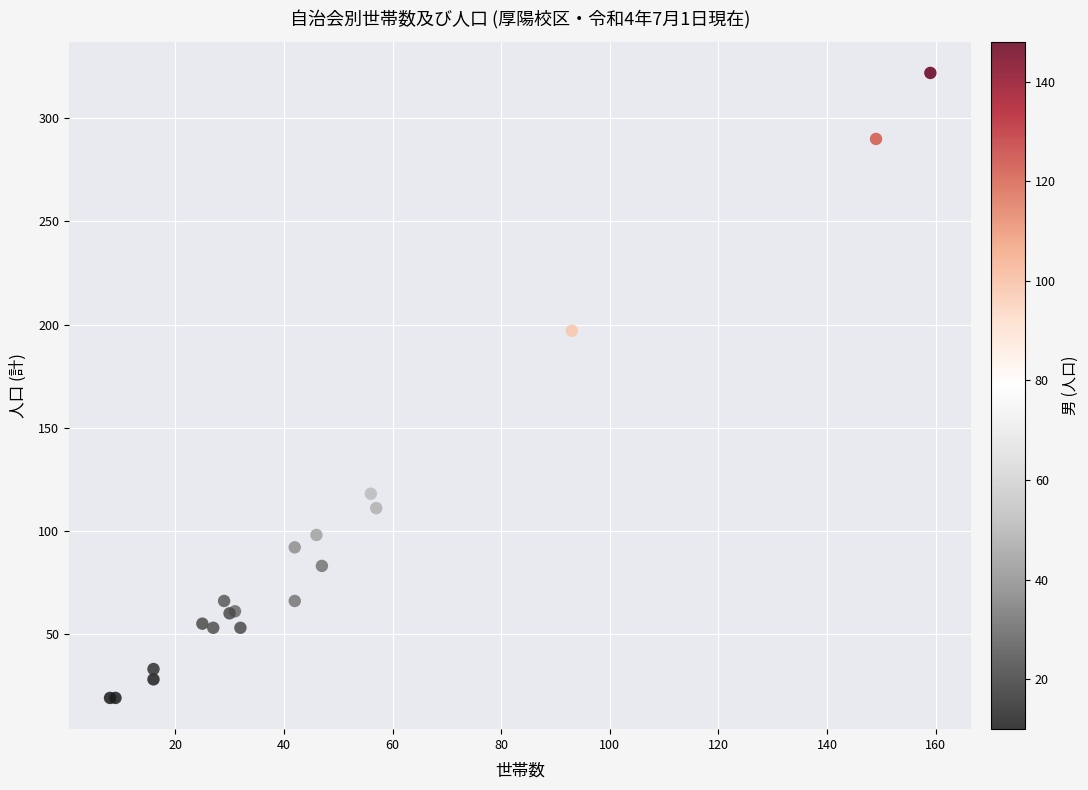

What Y value in the scatter plot is closest to 170?

197